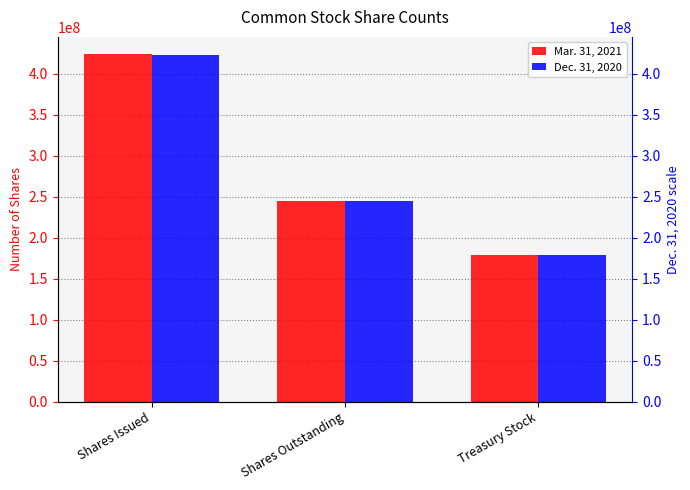

List the series in order of their overall mean, lowest first.

Dec. 31, 2020, Mar. 31, 2021